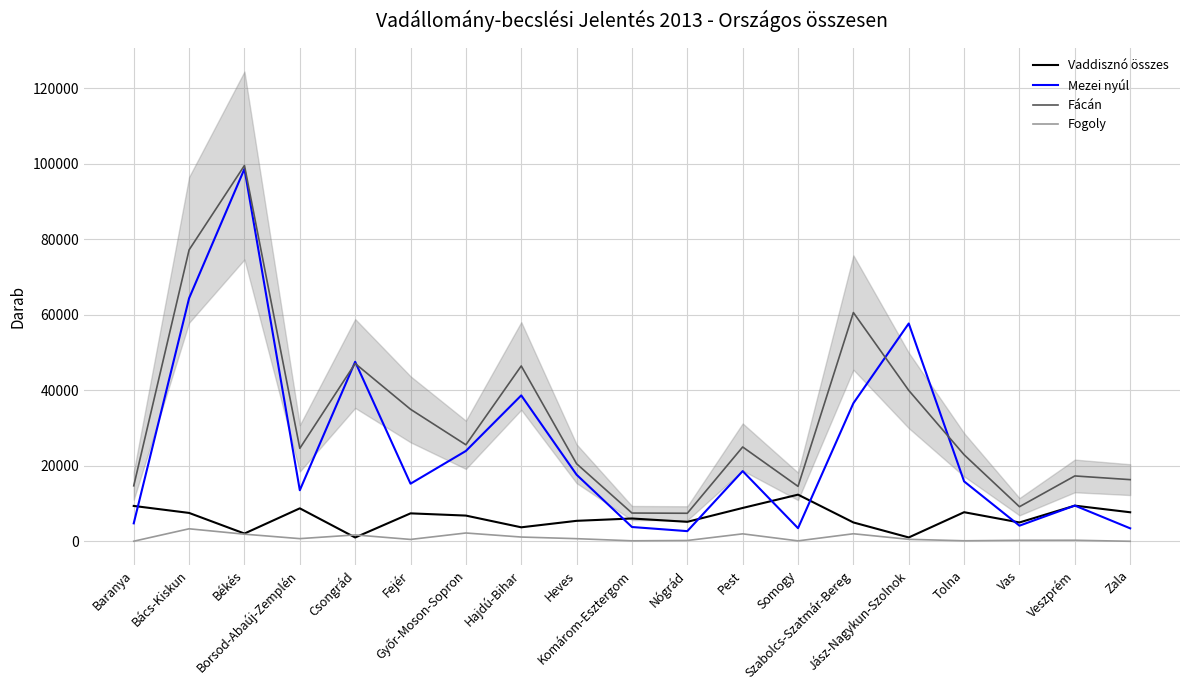

Which category has the highest value across all series?

Békés